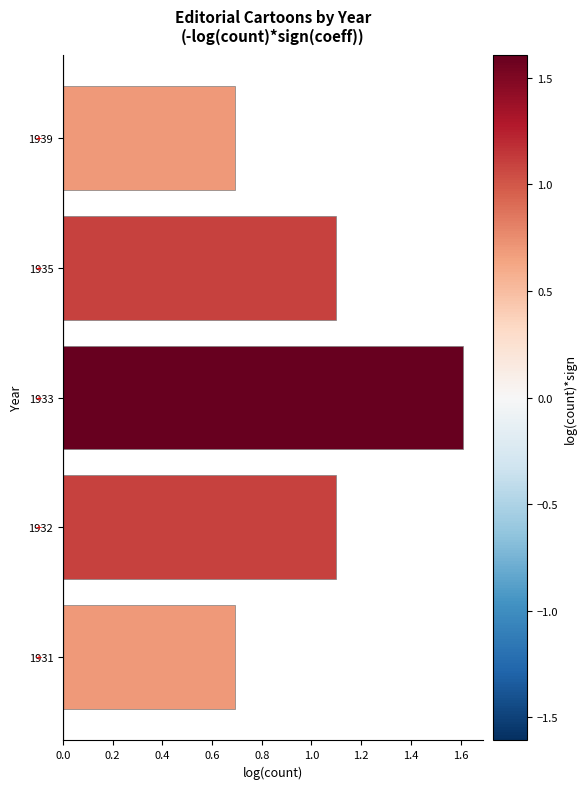

What value does the data have at 1932?

1.1